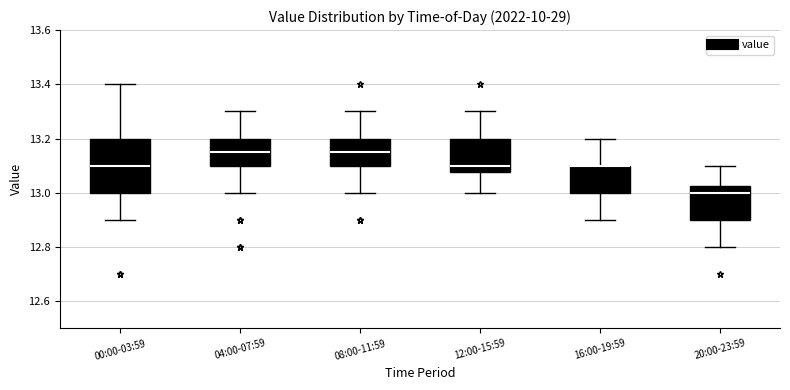

Comparing the boxes themselves (not the whiskers), which one is the tallest?

00:00-03:59